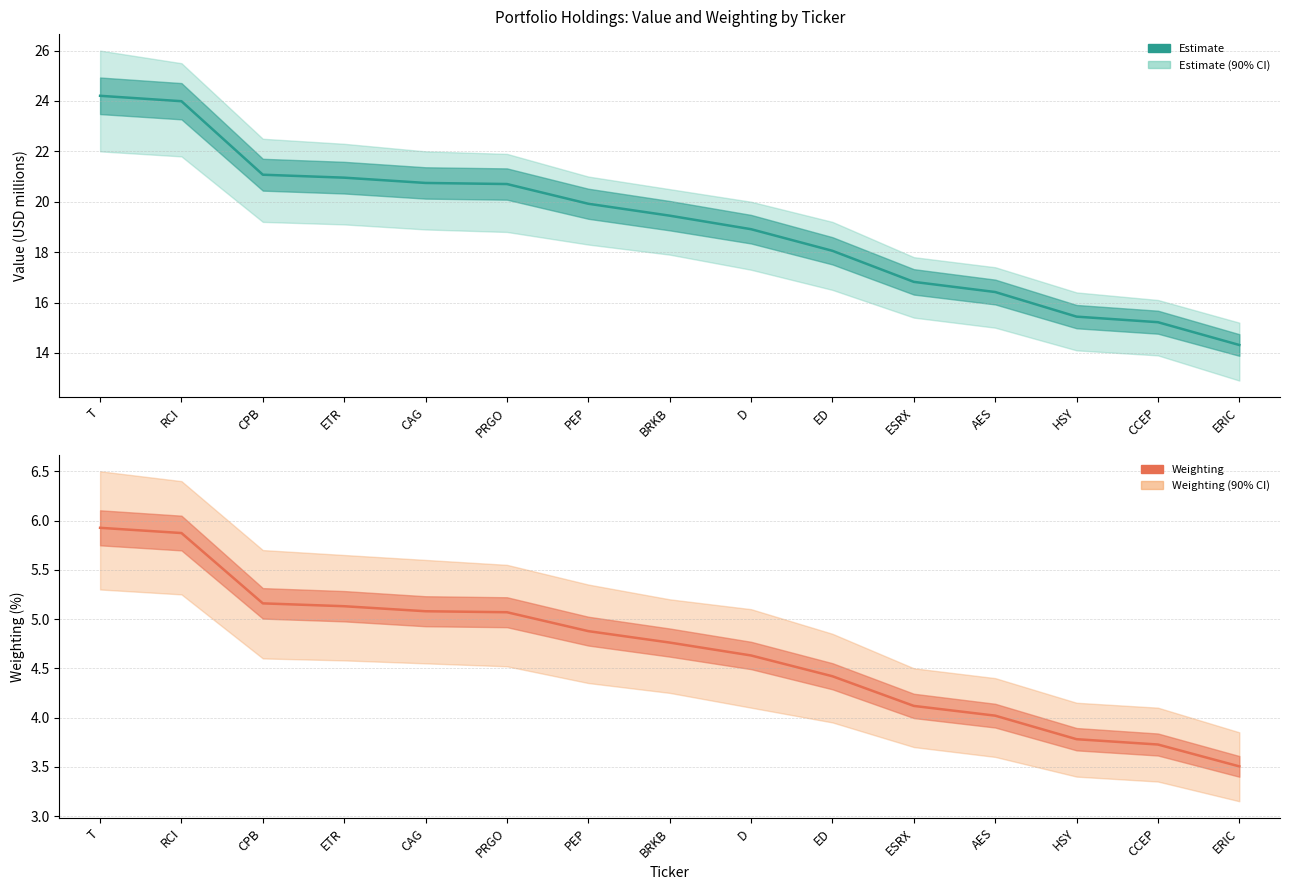

At how many categories does at least one series exceed 21?

3